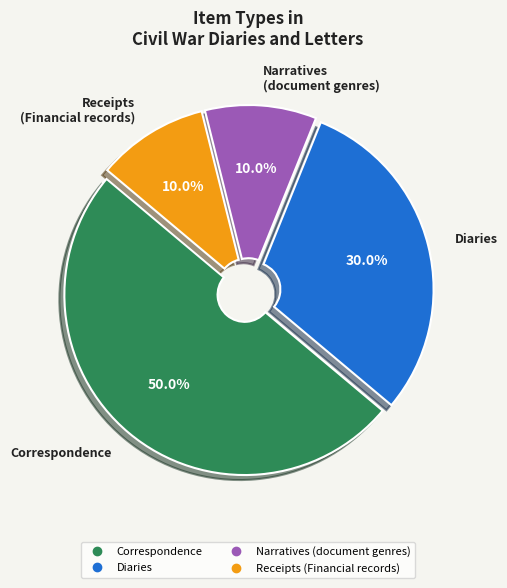

How many slices are in this pie chart?

4